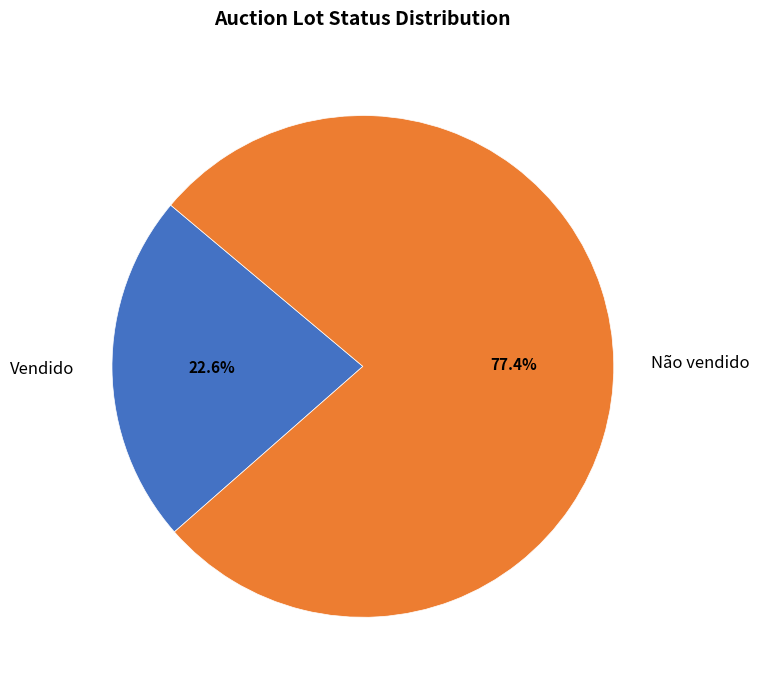

Is there any slice that represents more than half of the pie?

Yes